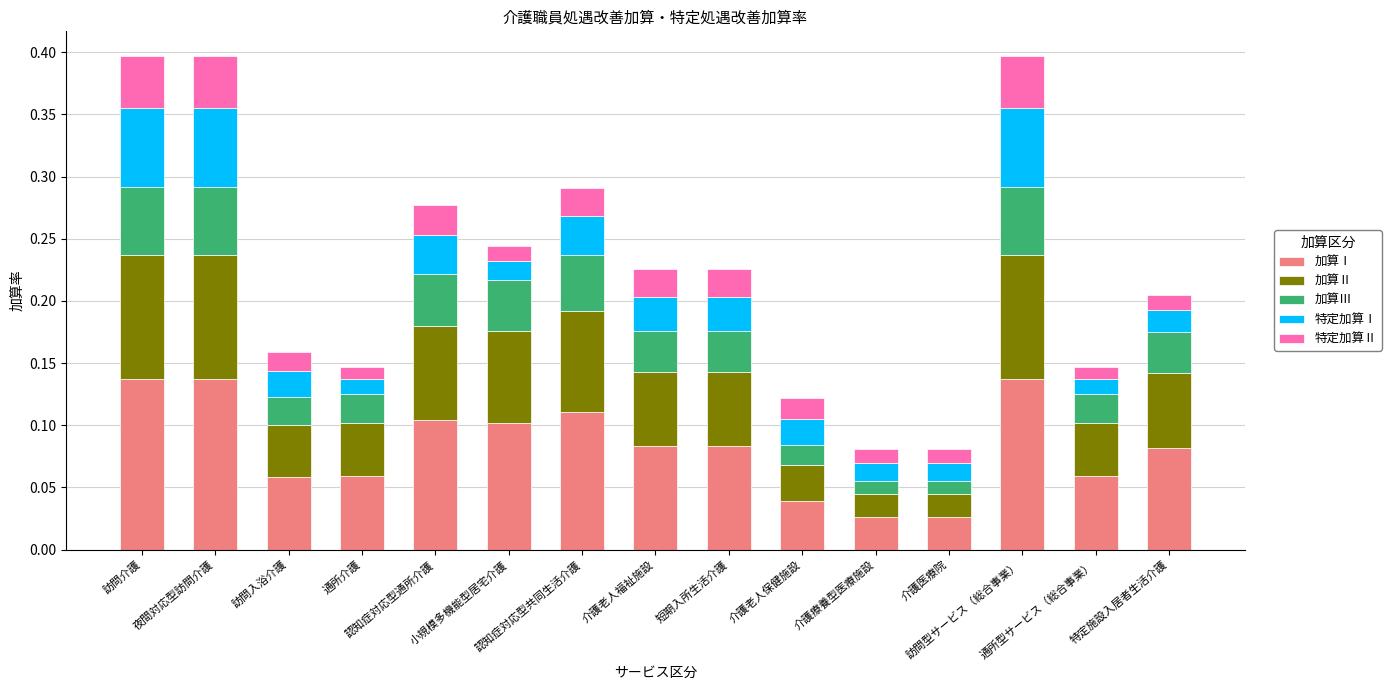

What are all the series names shown in the legend?

加算Ⅰ, 加算Ⅱ, 加算Ⅲ, 特定加算Ⅰ, 特定加算Ⅱ